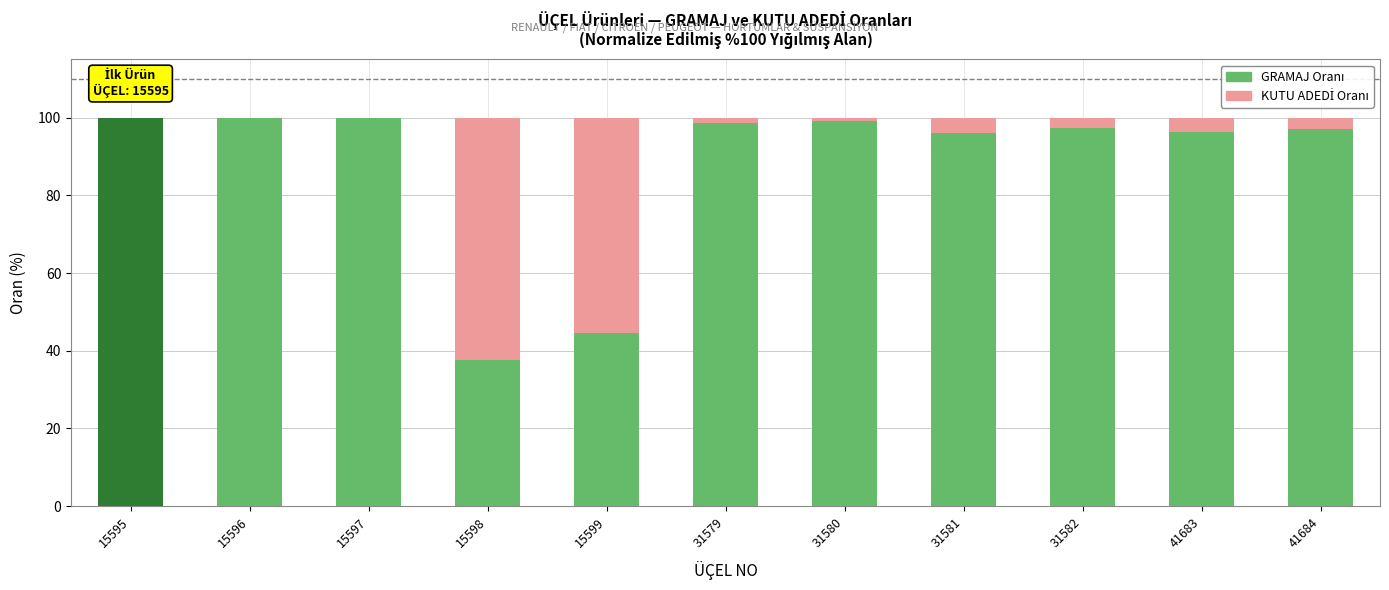

At which category is the sum across all series the highest?

15599